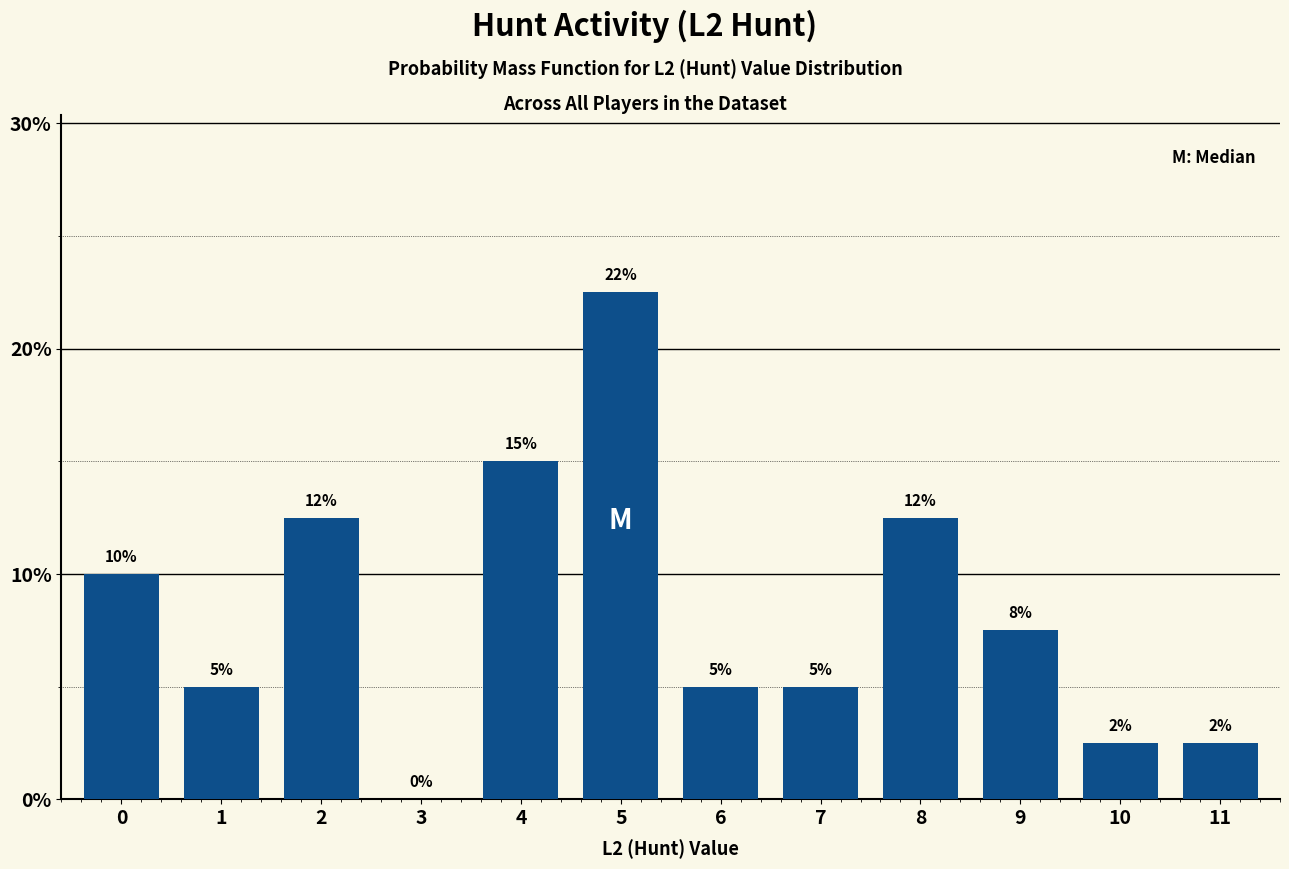

What is the ratio of the value at 11 to the value at 8?

0.2